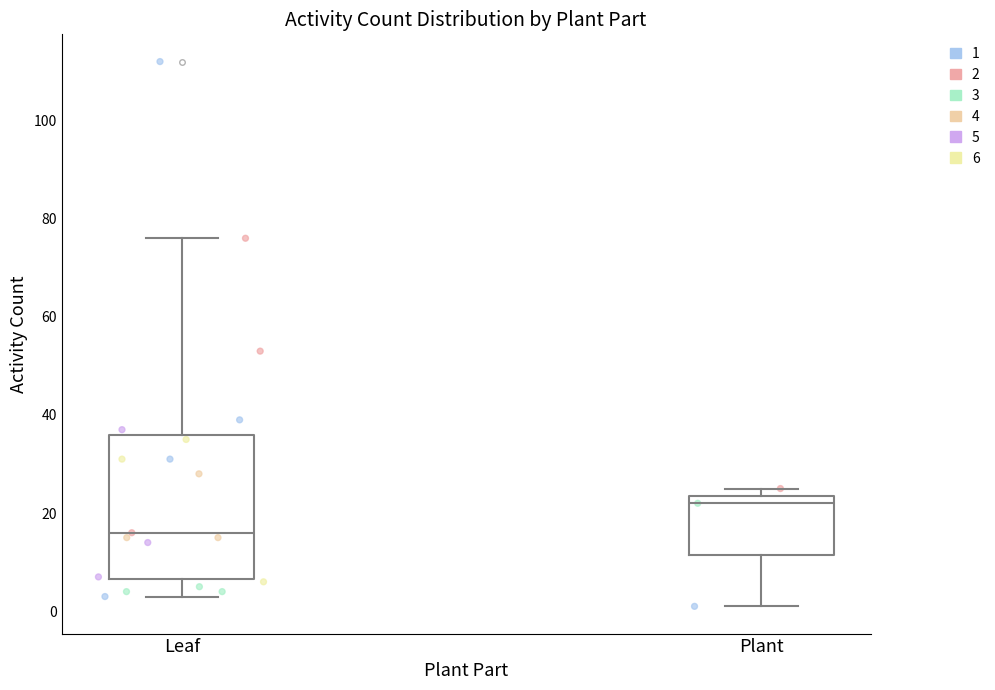

Reading left to right, transcribe this box plot: for each box, give where its median line is, the range the box spans, and where its two whiskers end, as read against the y-axis. The values are not printed on the chart, so give them approximately, as read against the axis.

Leaf: median 16, box 6 to 36, whiskers 4 to 76
Plant: median 22, box 12 to 24, whiskers 2 to 26